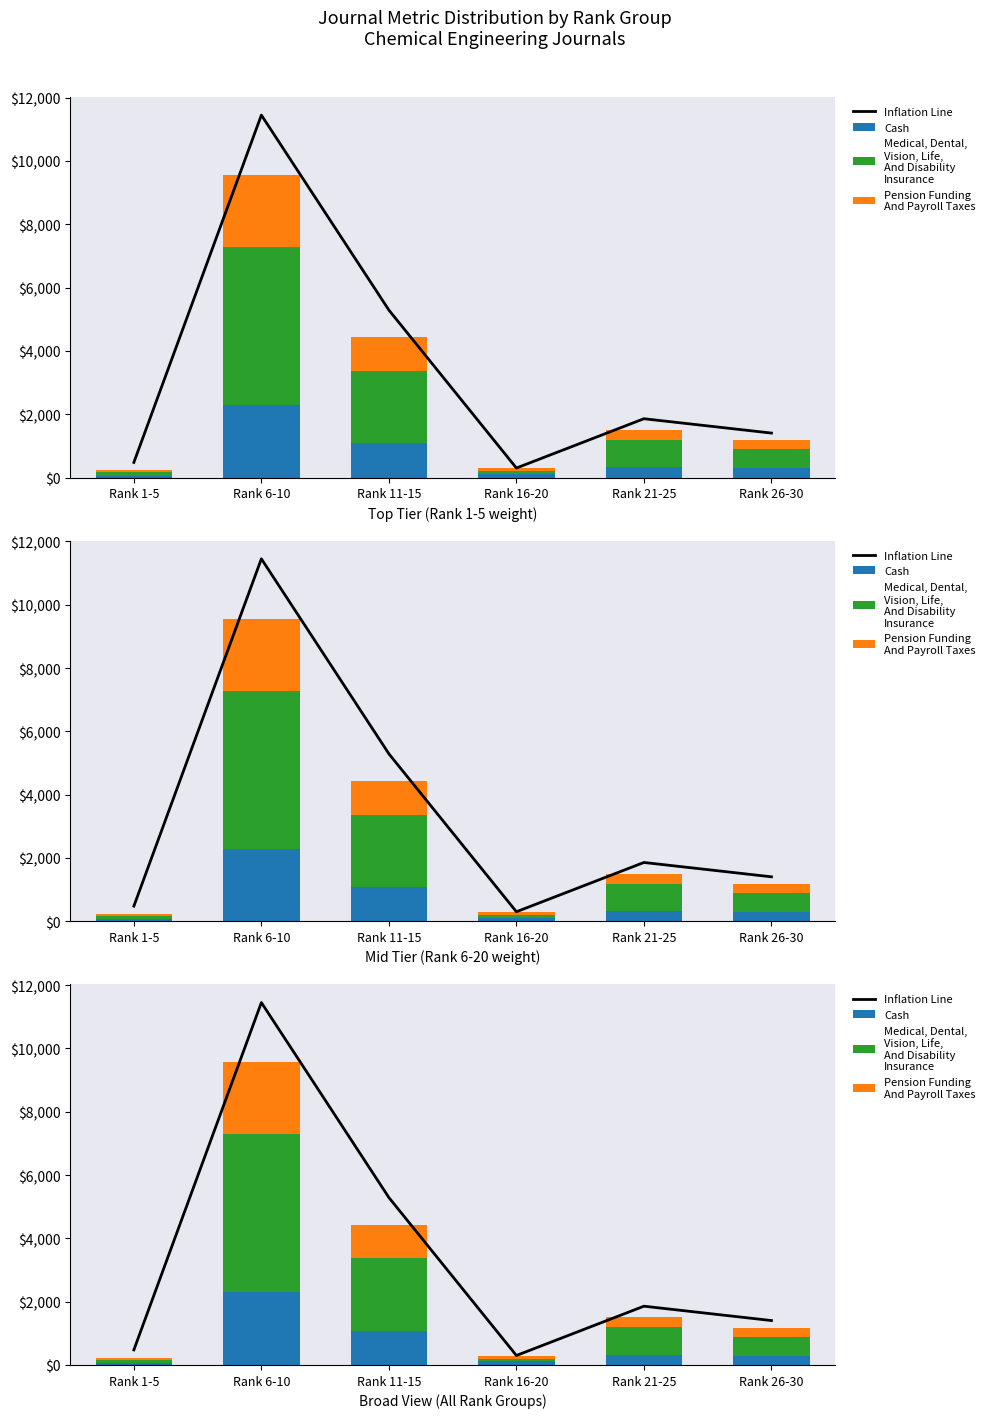

Is it true that Inflation Line equals 1856.8 at Rank 21-25?

True